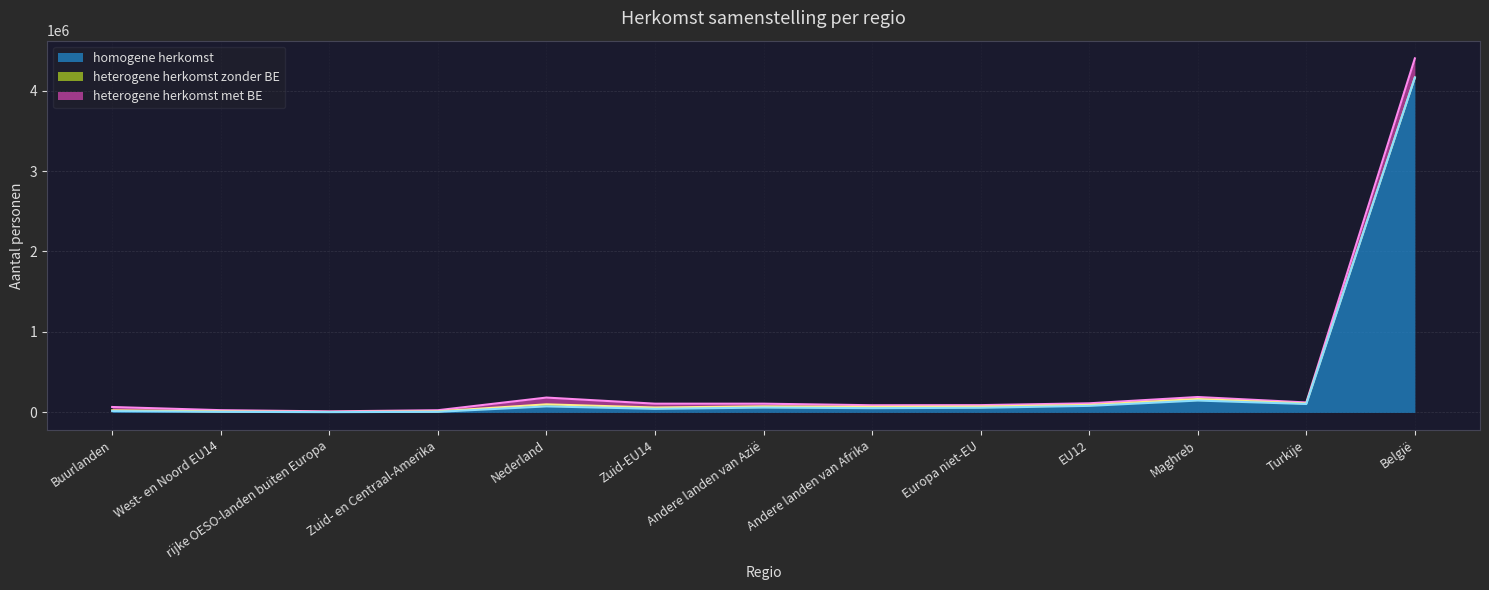

Reading left to right, what are all the values shown in this chart?

heterogene herkomst met BE: 41208	14782	6842	13888	84199	47678	32825	19771	17338	20083	25055	12488	238172
heterogene herkomst zonder BE: 10418	5906	2568	5927	25580	16492	15801	16310	15751	11643	18949	6698	0
homogene herkomst: 15409	6939	3267	7148	74428	44178	59665	52738	57138	81229	147140	104224	4161949